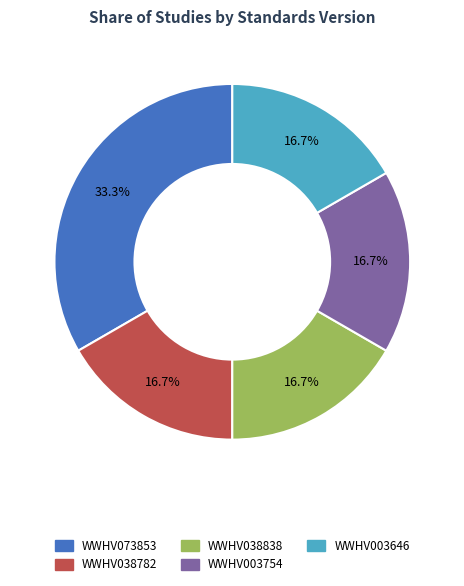

To the nearest percent, what percentage of the pie is WWHV038782?

17%